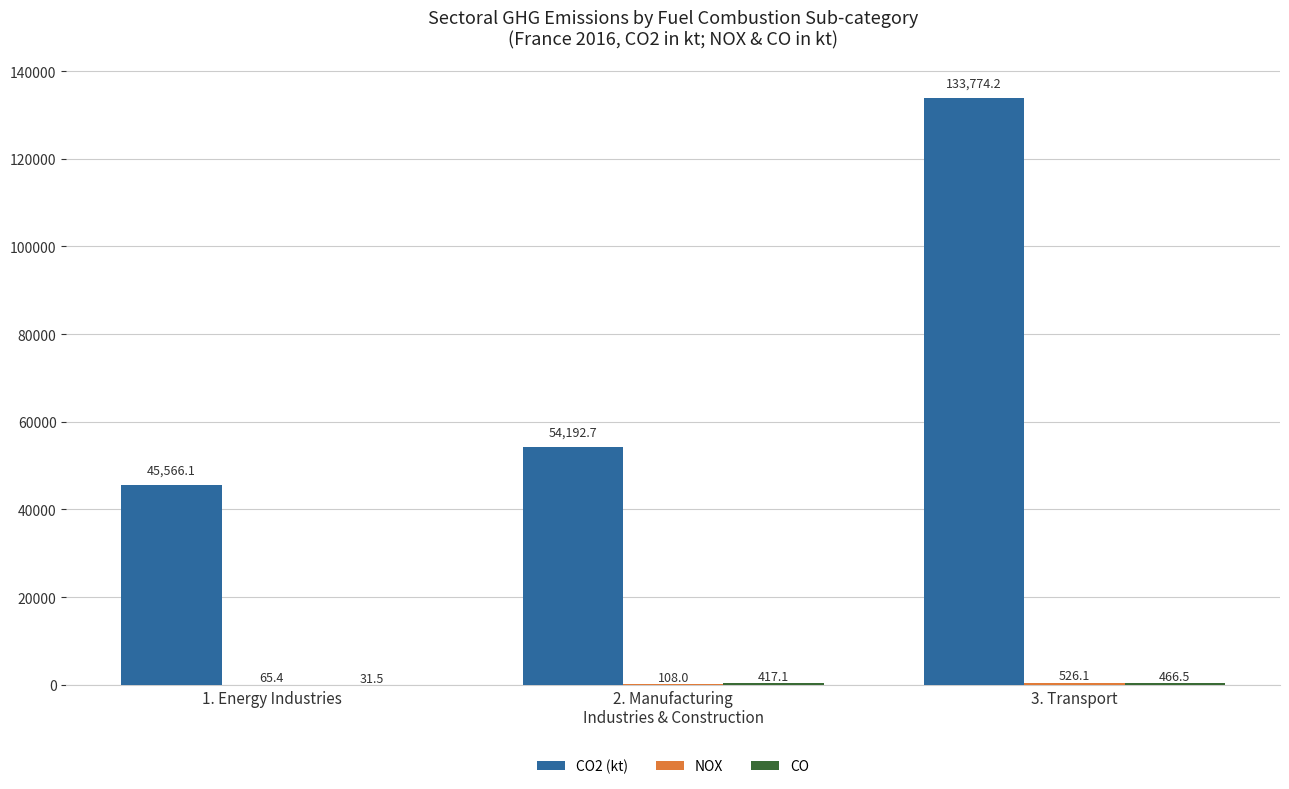

What is the total value across all series at 1. Energy Industries?

45663.0